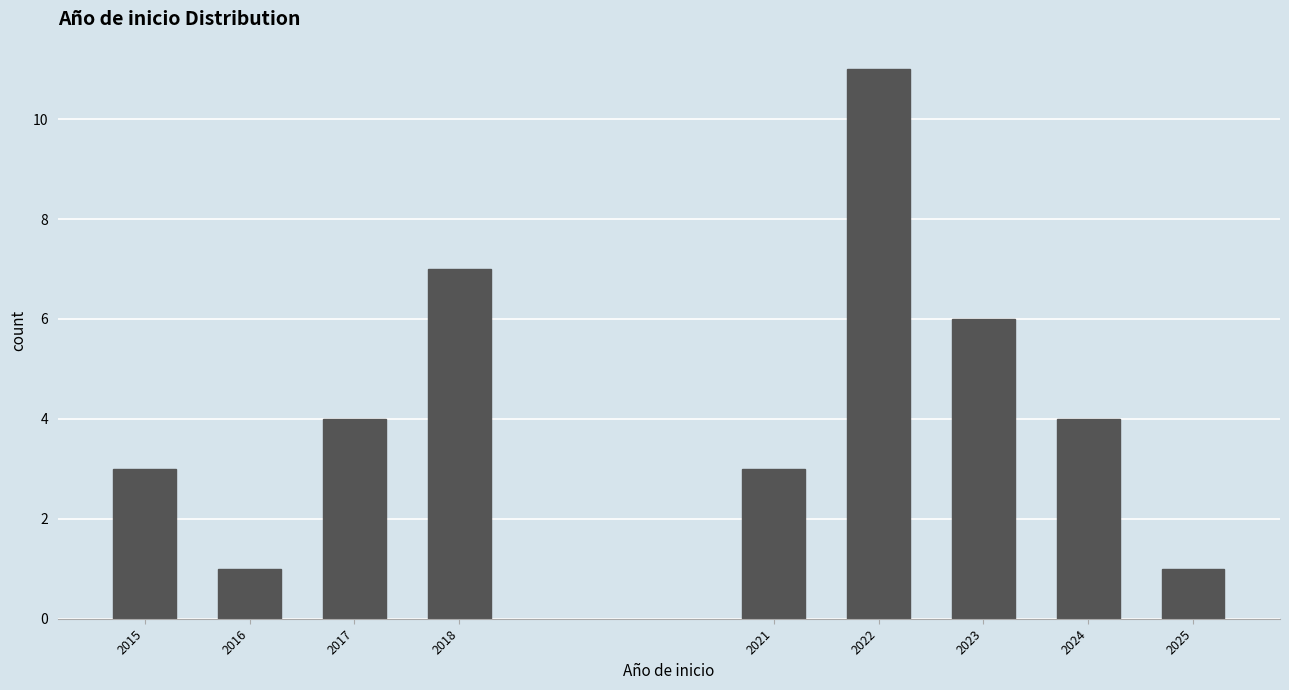

Reading left to right, extract all data points from this chart.

3	1	4	7	3	11	6	4	1